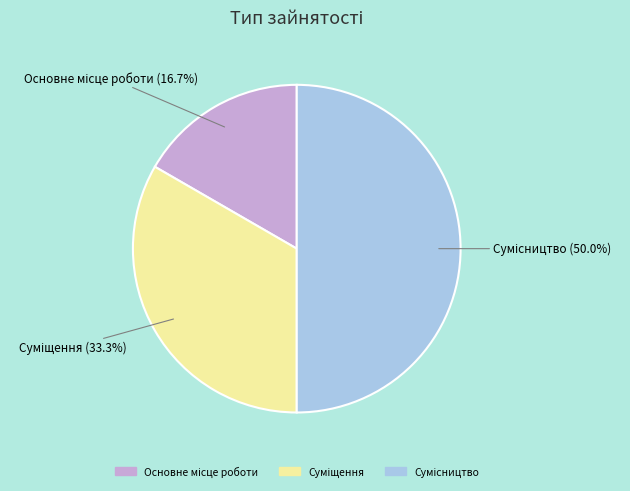

What is the total percentage of Основне місце роботи and Сумісництво?

66.7%